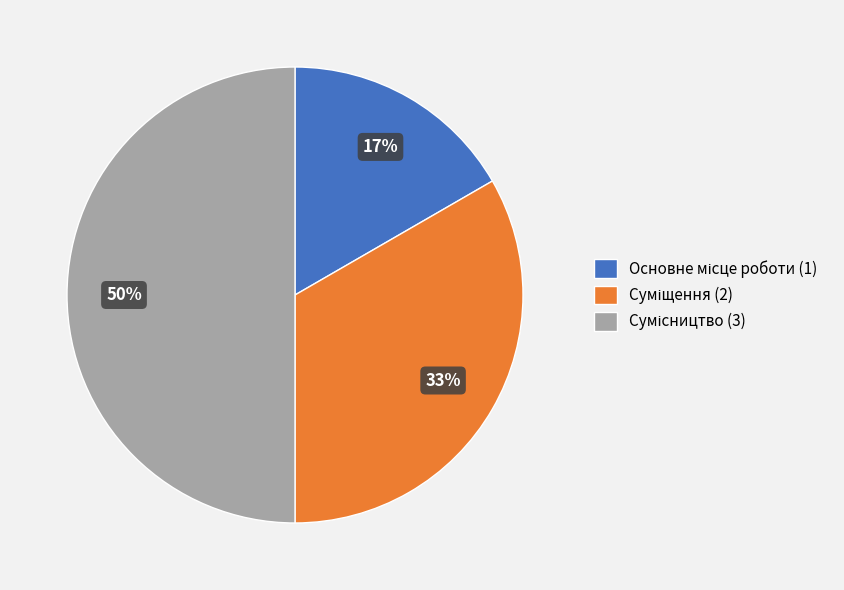

To the nearest percent, what is the difference between the largest and smallest slice percentages?

33%